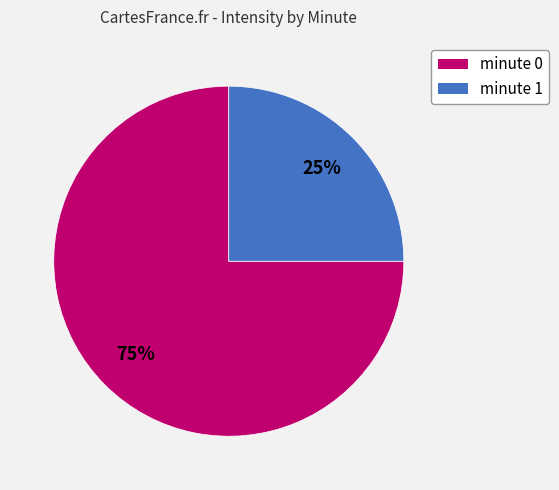

How many segments does this pie chart have?

2